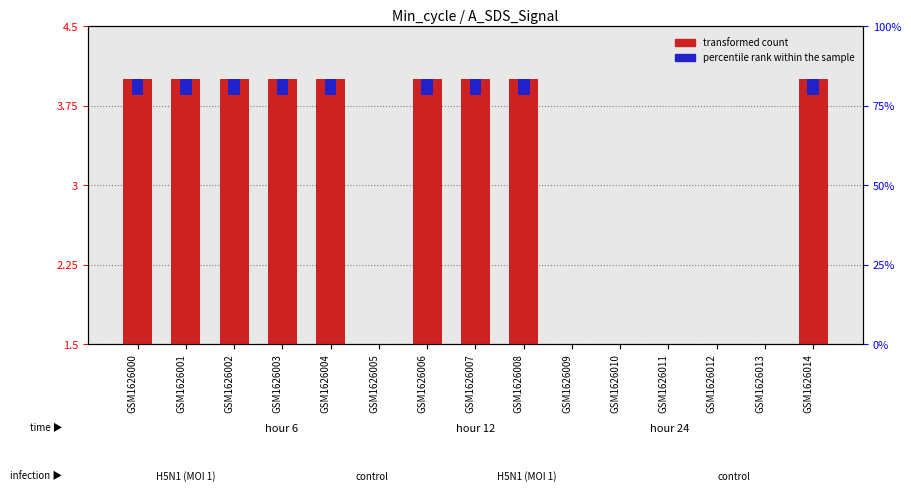

What are all the series names shown in the legend?

transformed count, percentile rank within the sample